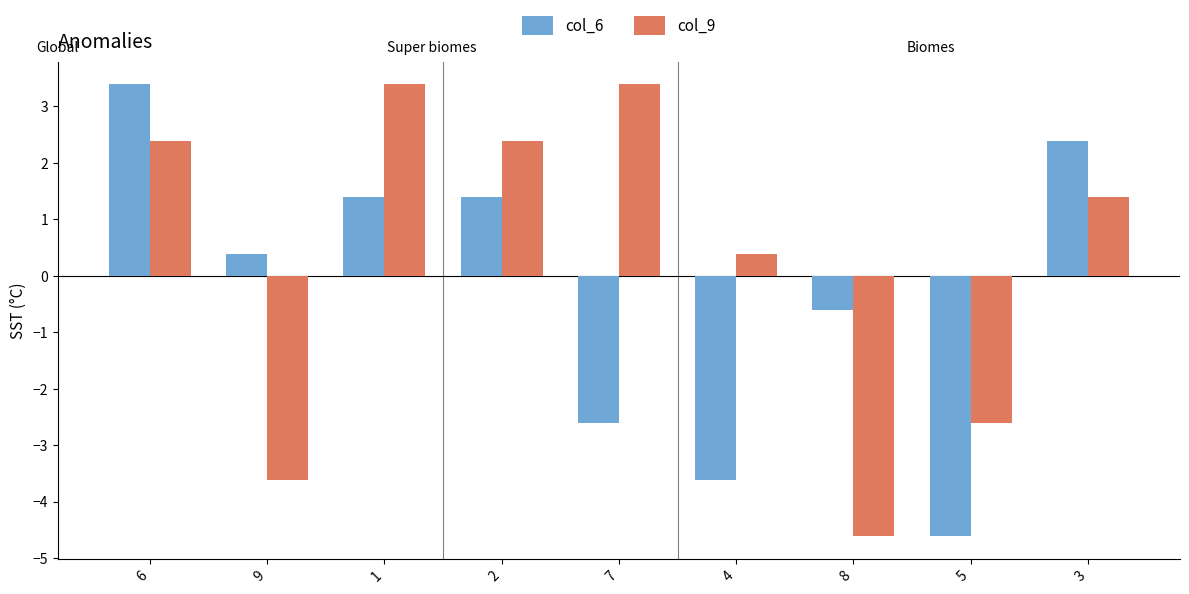

Rank the series at 7 from highest to lowest value.

col_9, col_6